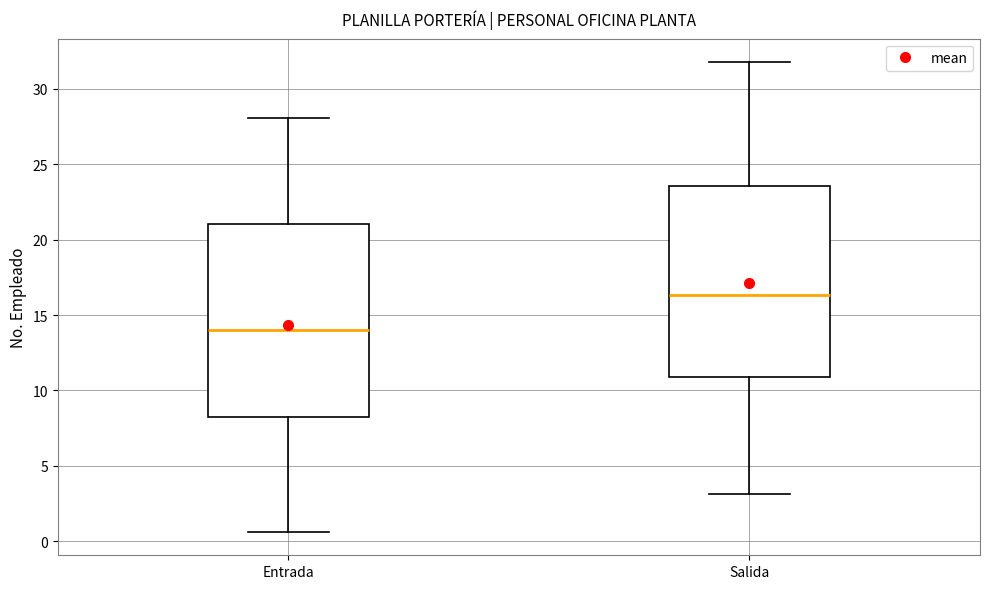

Reading left to right, transcribe this box plot: for each box, give where its median line is, the range the box spans, and where its two whiskers end, as read against the y-axis. The values are not printed on the chart, so give them approximately, as read against the axis.

Entrada: median 14.0, box 8.0 to 21.0, whiskers 0.5 to 28.0
Salida: median 16.5, box 11.0 to 23.5, whiskers 3.0 to 32.0